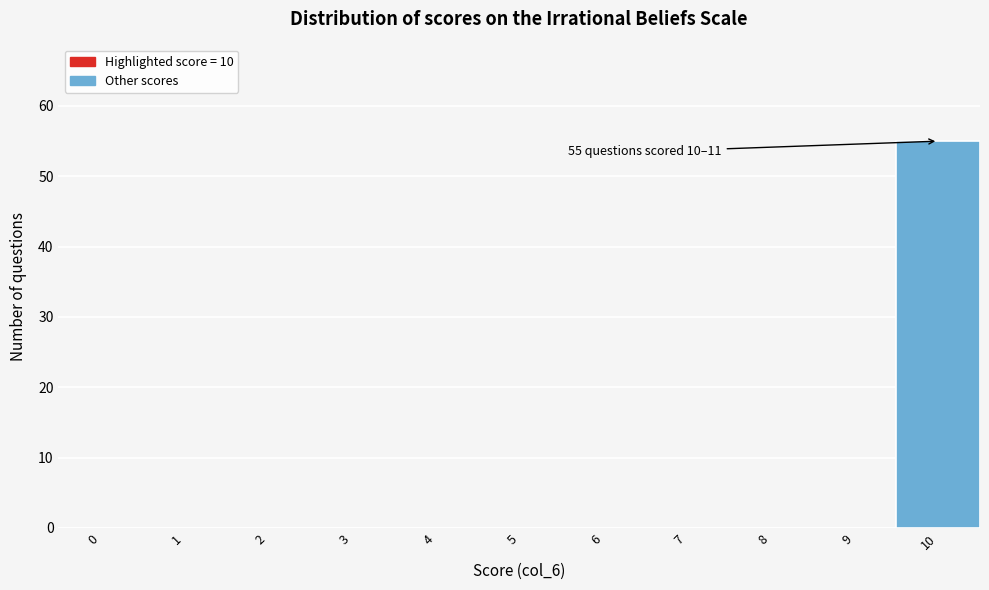

Reading right to left, list all the values displayed in this chart.

10=55	9=0	8=0	7=0	6=0	5=0	4=0	3=0	2=0	1=0	0=0